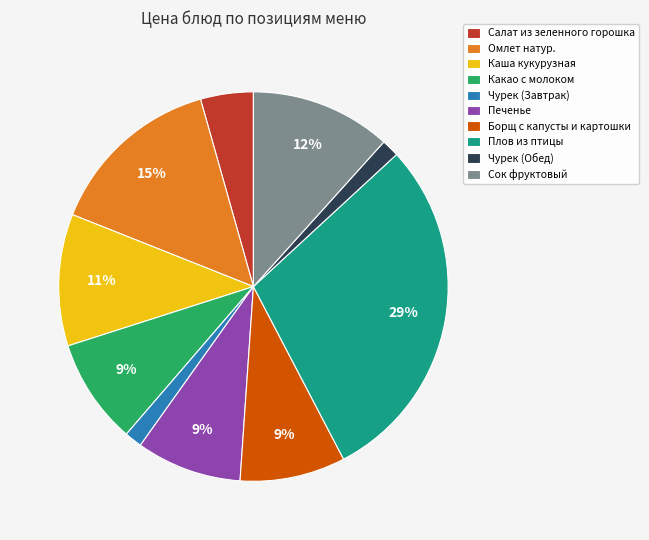

The Плов из птицы slice represents 38% of the pie. True or false?

False